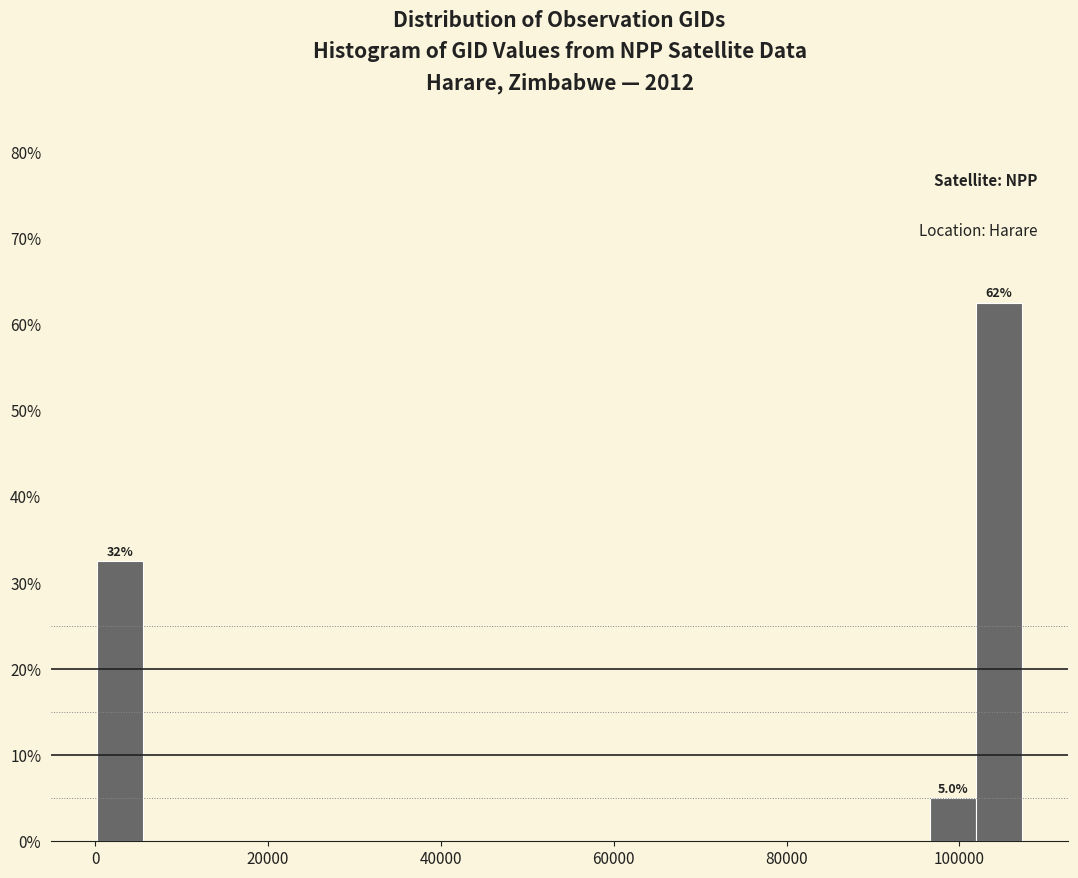

Around what value on the x-axis is the tallest bar? Give the approximate position of its centre, as read against the axis.

104000